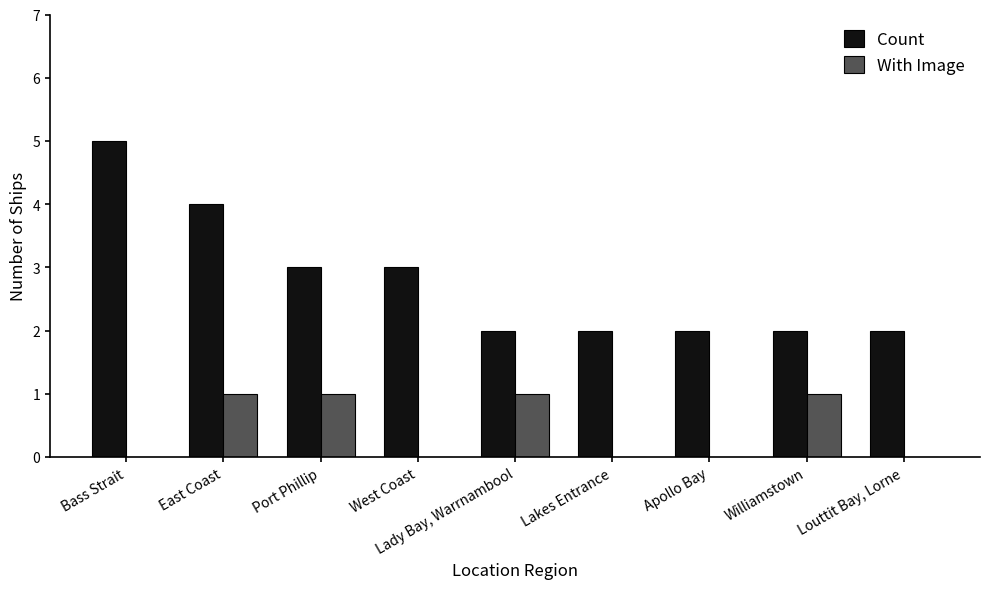

The With Image series shows 0 at Port Phillip. True or false?

False